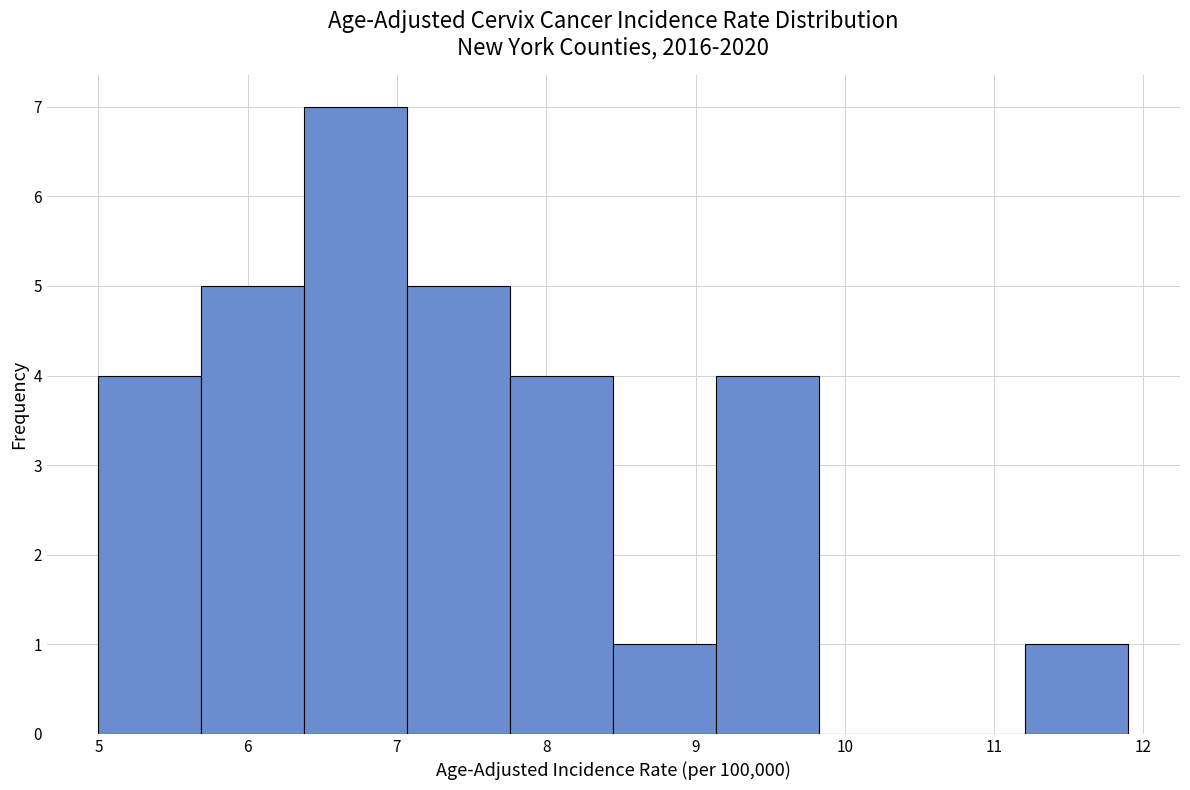

Which range on the x-axis has the tallest bar?

6.38 to 7.07